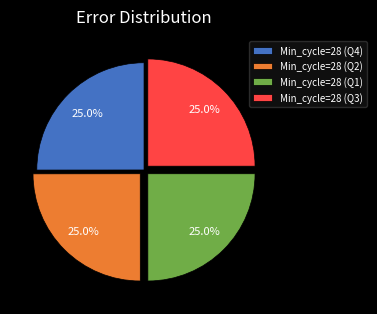

Does any single category account for the majority?

No